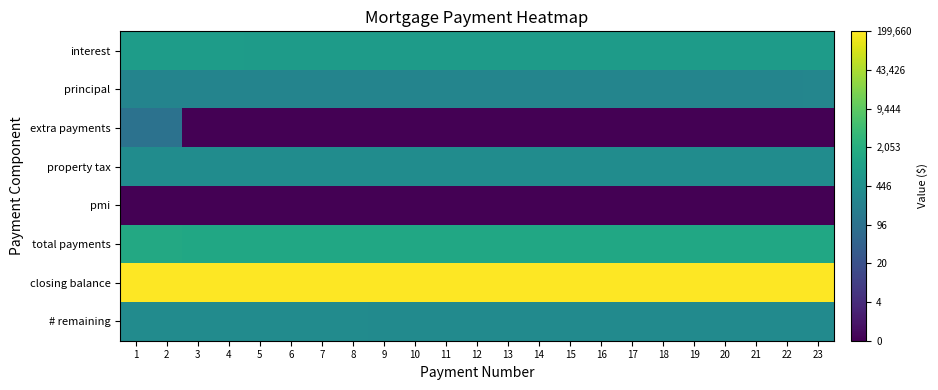

Rank the categories by pmi value from lowest to highest.

1, 2, 3, 4, 5, 6, 7, 8, 9, 10, 11, 12, 13, 14, 15, 16, 17, 18, 19, 20, 21, 22, 23